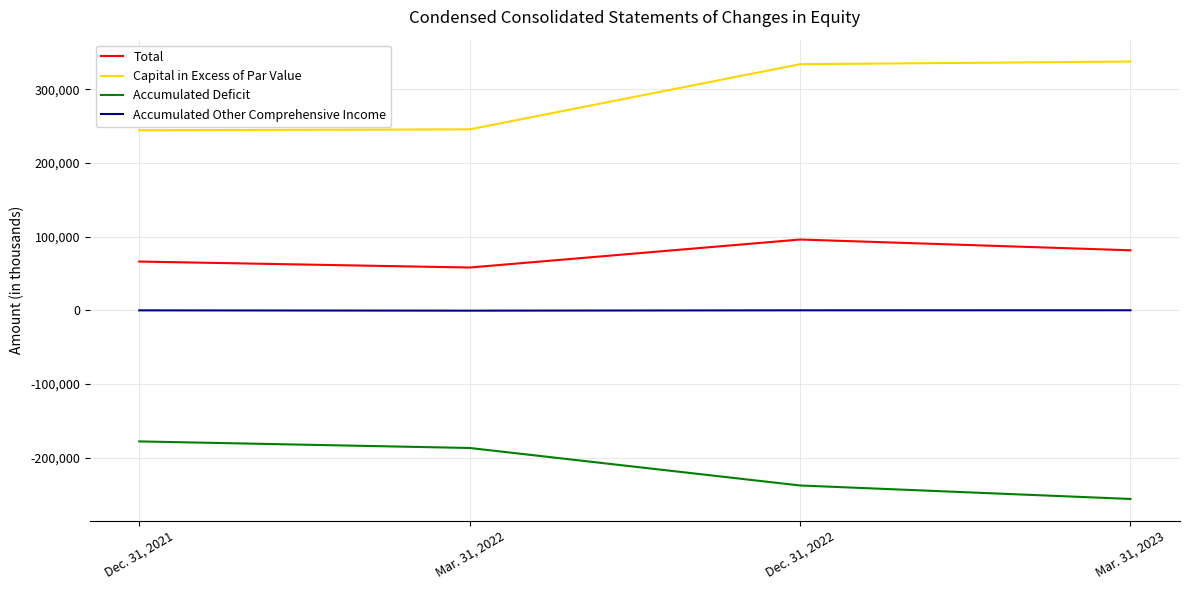

Which series has the widest spread of values?

Capital in Excess of Par Value